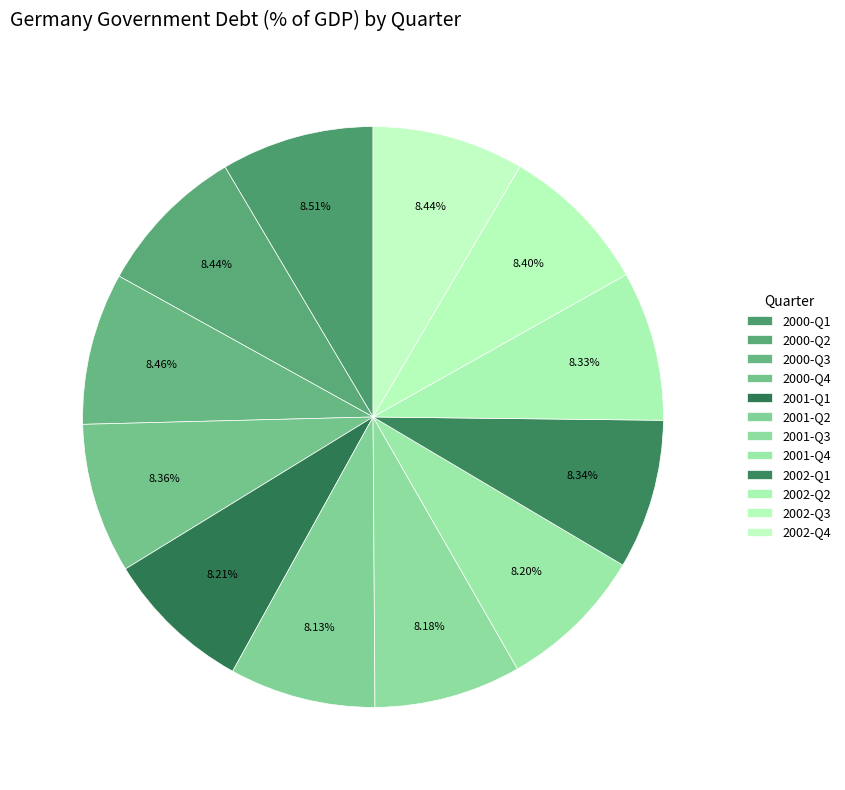

What percentage is NOT represented by 2002-Q2?

91.7%